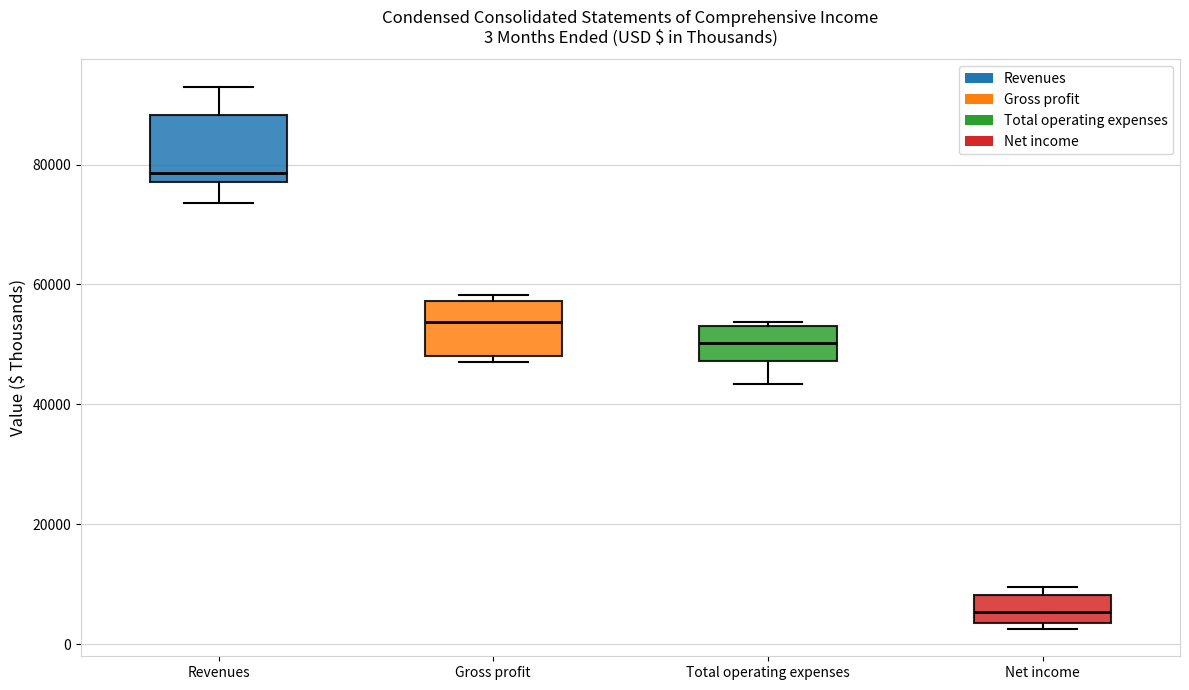

Which box's median line is the lowest?

Net income